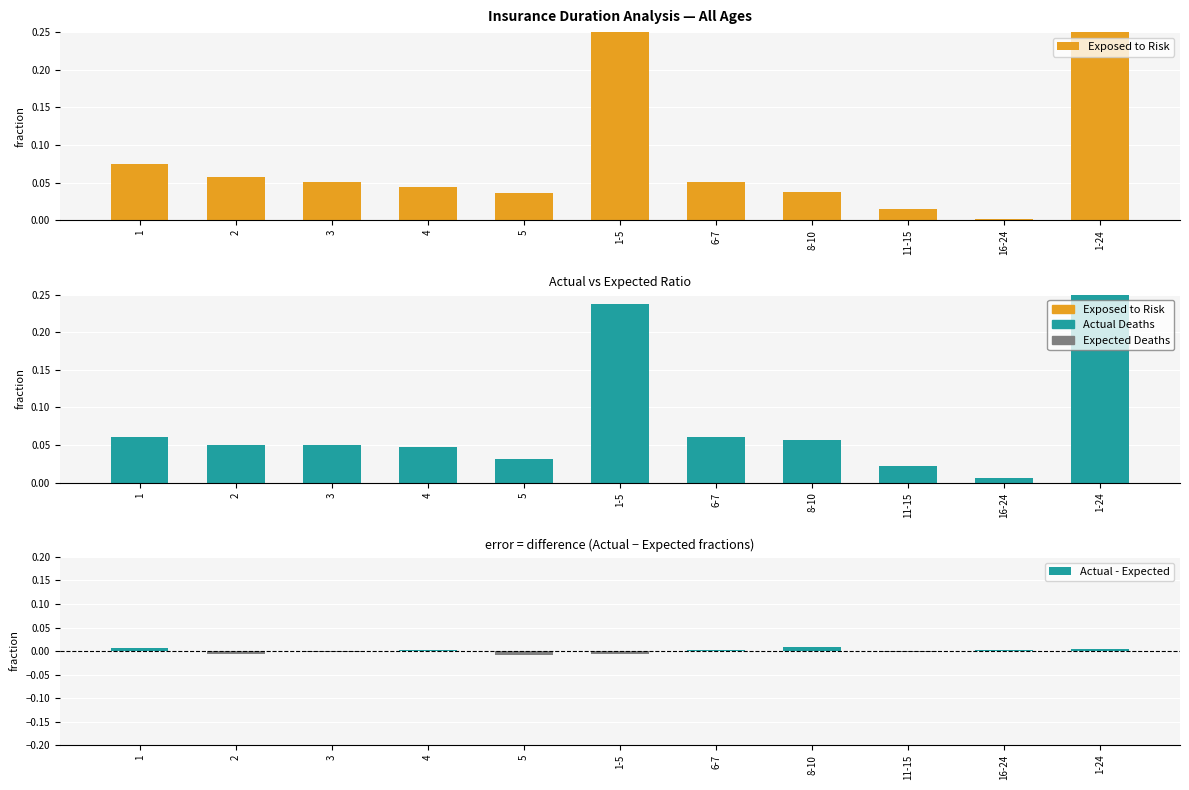

Which series has the widest spread of values?

Actual Deaths